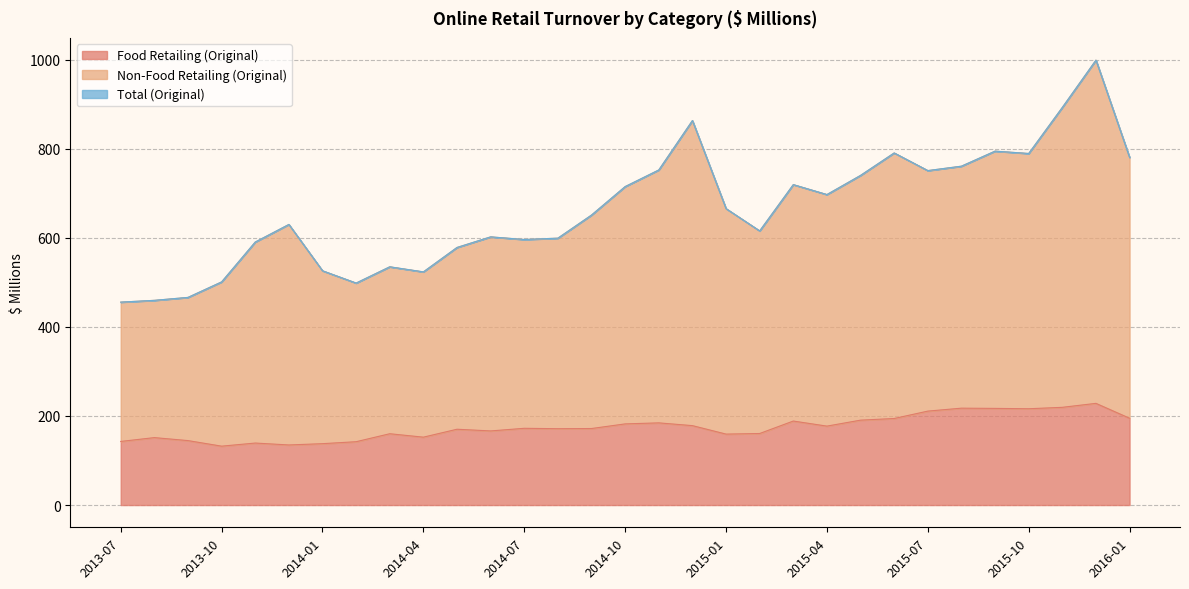

Is the value of Total (Original) at 2015-10 greater than the value of Non-Food Retailing (Original) at 2013-12?

Yes